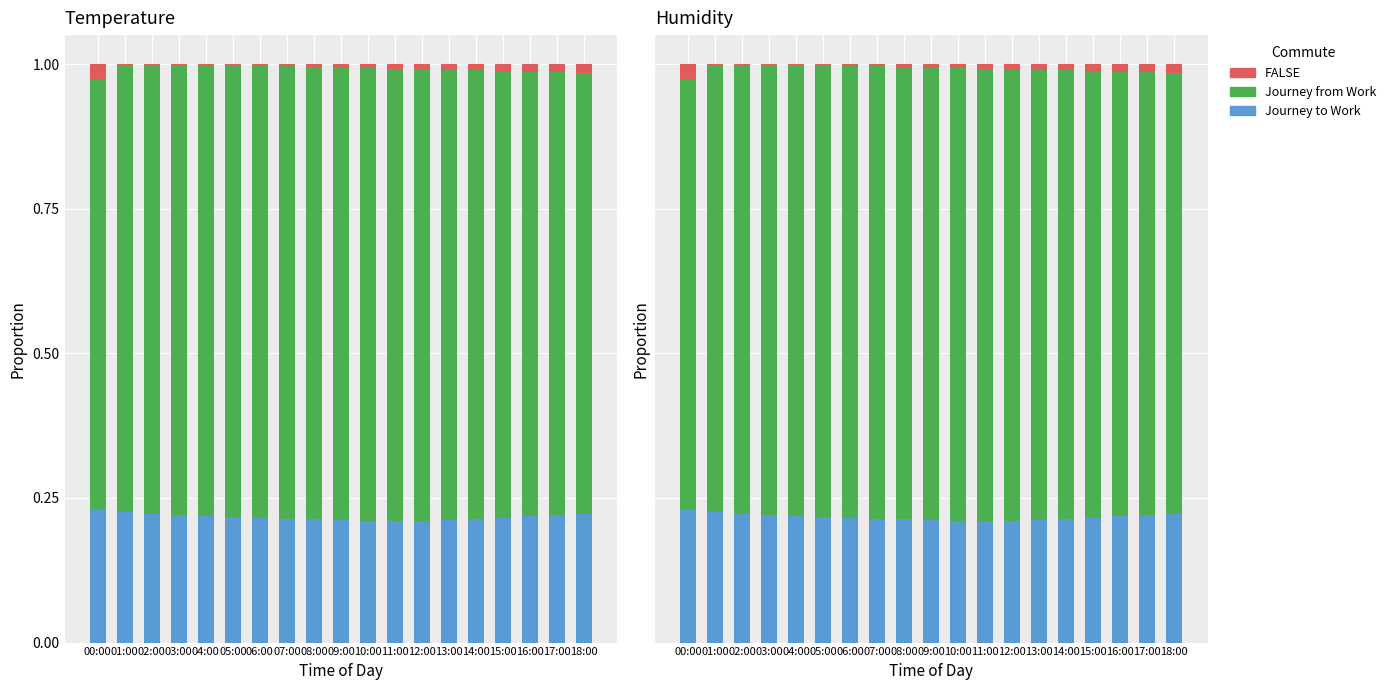

What is the spread (max minus min) of values at 18:00?

0.7